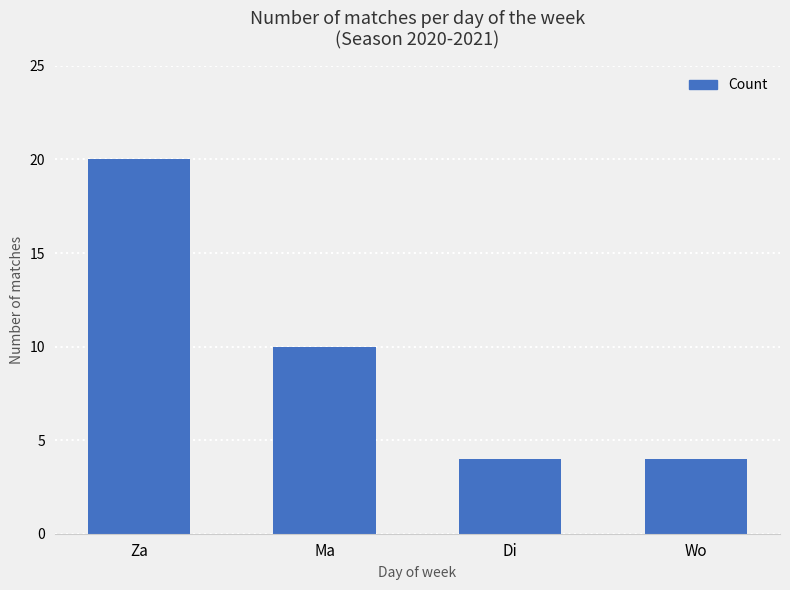

How many values are below 10?

2